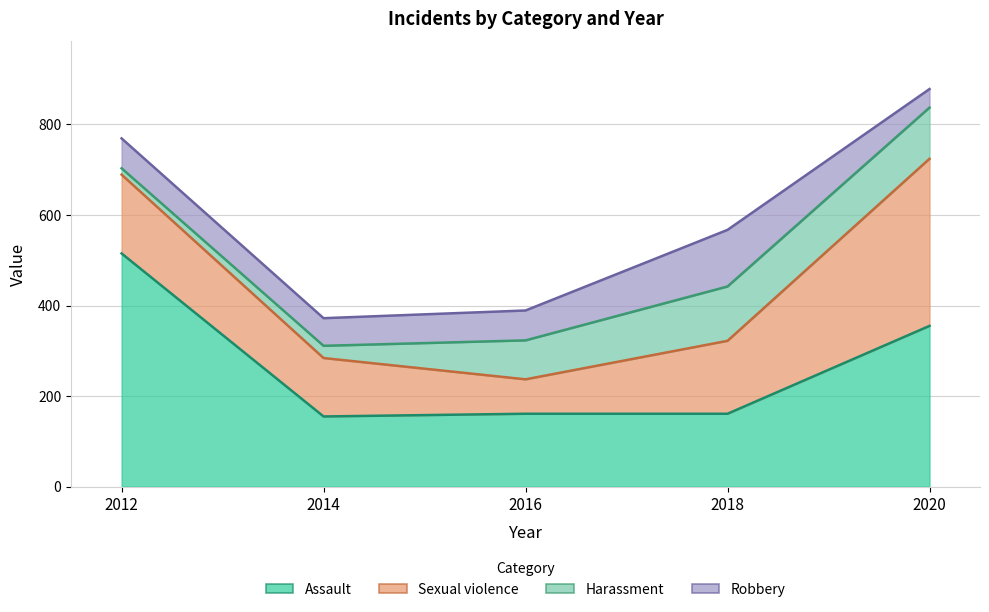

How many lines are shown in the chart?

4